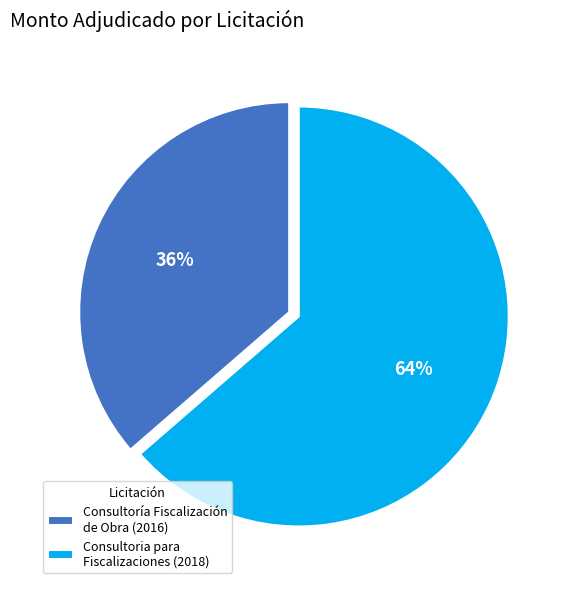

Which has a higher value, Consultoria para Fiscalizaciones (2018) or Consultoría Fiscalización de Obra (2016)?

Consultoria para Fiscalizaciones (2018)